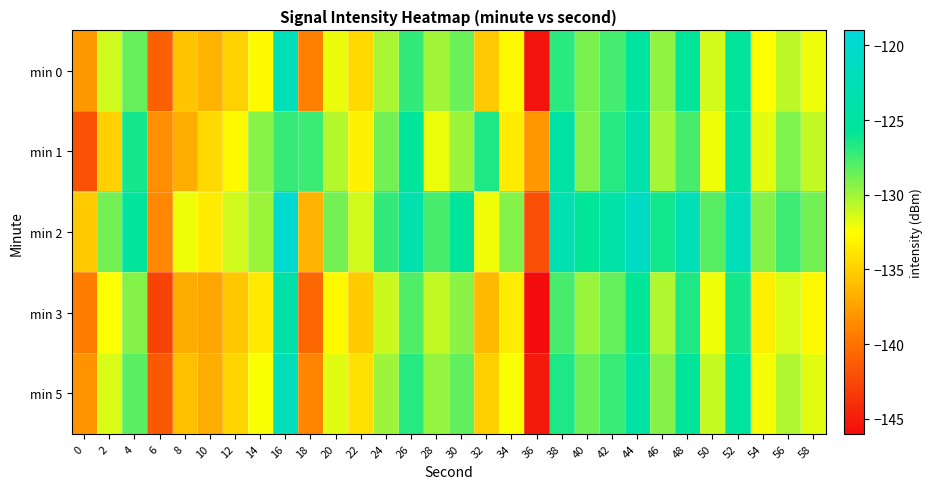

Reading left to right, list all the values displayed in this chart.

min 0: 0=-137.9	2=-131.2	4=-128.5	6=-141.0	8=-135.6	10=-136.5	12=-134.9	14=-132.8	16=-122.6	18=-139.2	20=-132.0	22=-134.5	24=-130.2	26=-127.1	28=-130.0	30=-128.6	32=-135.3	34=-132.7	36=-145.6	38=-126.9	40=-129.0	42=-127.6	44=-124.9	46=-129.6	48=-125.7	50=-131.3	52=-125.5	54=-132.5	56=-130.7	58=-132.1
min 1: 0=-141.9	2=-134.9	4=-126.3	6=-138.4	8=-136.8	10=-134.5	12=-132.7	14=-129.3	16=-127.2	18=-127.4	20=-130.5	22=-133.2	24=-128.8	26=-125.4	28=-132.0	30=-129.9	32=-126.5	34=-133.5	36=-137.9	38=-124.6	40=-129.2	42=-126.8	44=-123.5	46=-130.1	48=-127.7	50=-132.1	52=-124.3	54=-131.8	56=-129.1	58=-130.9
min 2: 0=-135.2	2=-128.8	4=-125.4	6=-138.8	8=-132.1	10=-133.5	12=-131.2	14=-129.9	16=-119.9	18=-136.5	20=-128.8	22=-131.2	24=-127.1	26=-123.5	28=-127.7	30=-125.4	32=-132.1	34=-129.2	36=-142.1	38=-123.2	40=-125.8	42=-124.2	44=-121.2	46=-126.2	48=-122.4	50=-128.1	52=-122.2	54=-129.2	56=-127.4	58=-128.8
min 3: 0=-139.4	2=-132.5	4=-129.2	6=-142.8	8=-136.9	10=-137.2	12=-135.4	14=-133.7	16=-123.9	18=-140.7	20=-132.8	22=-135.2	24=-131.1	26=-127.9	28=-130.9	30=-129.4	32=-136.1	34=-133.4	36=-146.4	38=-127.7	40=-129.8	42=-128.4	44=-125.8	46=-130.4	48=-126.6	50=-132.1	52=-126.3	54=-133.3	56=-131.5	58=-132.8
min 5: 0=-138.1	2=-131.5	4=-128.1	6=-141.5	8=-135.8	10=-136.8	12=-134.7	14=-132.3	16=-122.2	18=-138.9	20=-131.7	22=-134.1	24=-129.9	26=-126.8	28=-129.7	30=-128.3	32=-135.0	34=-132.3	36=-145.2	38=-126.6	40=-128.6	42=-127.3	44=-124.6	46=-129.2	48=-125.4	50=-131.0	52=-125.2	54=-132.2	56=-130.4	58=-131.7